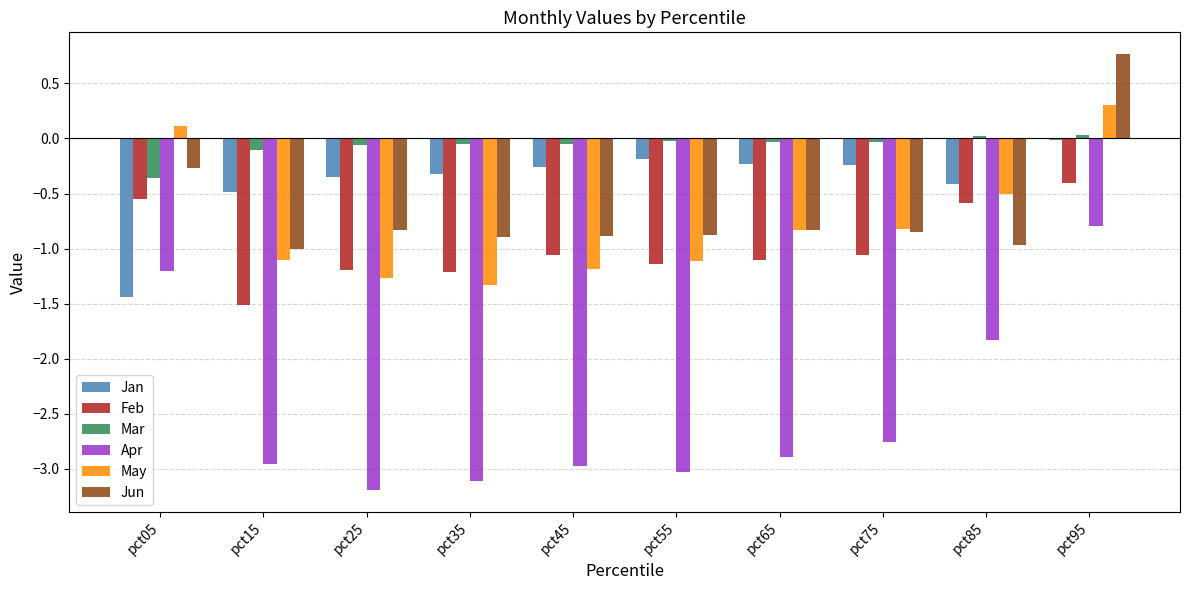

What is the sum of all Mar values?

-0.7